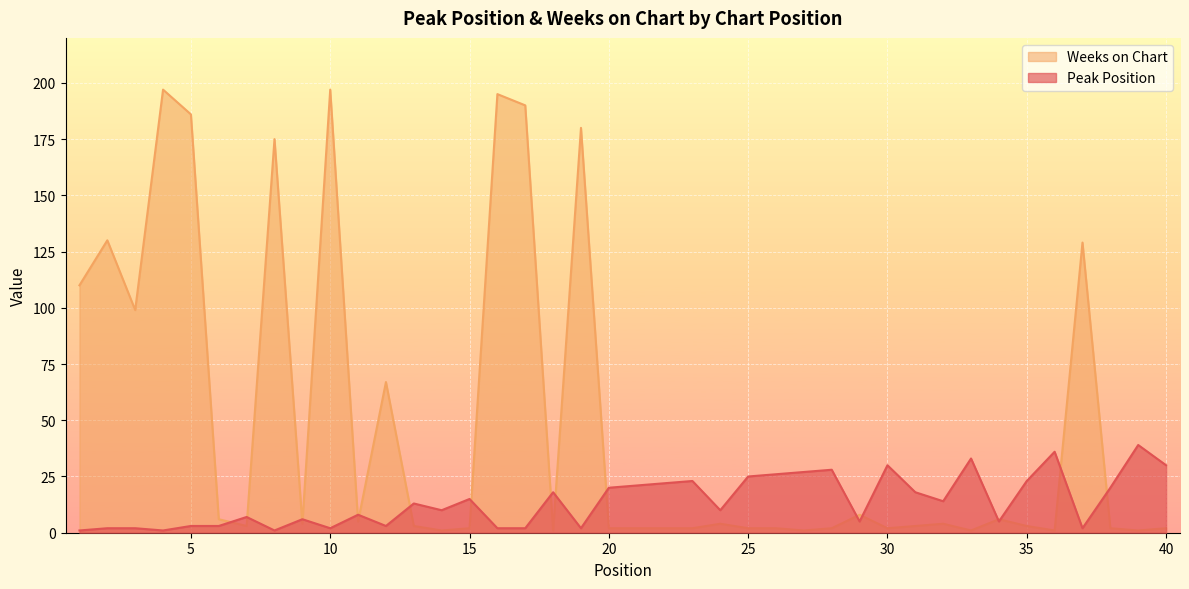

What is the value of the Weeks on Chart point at the 31st from the left?

3